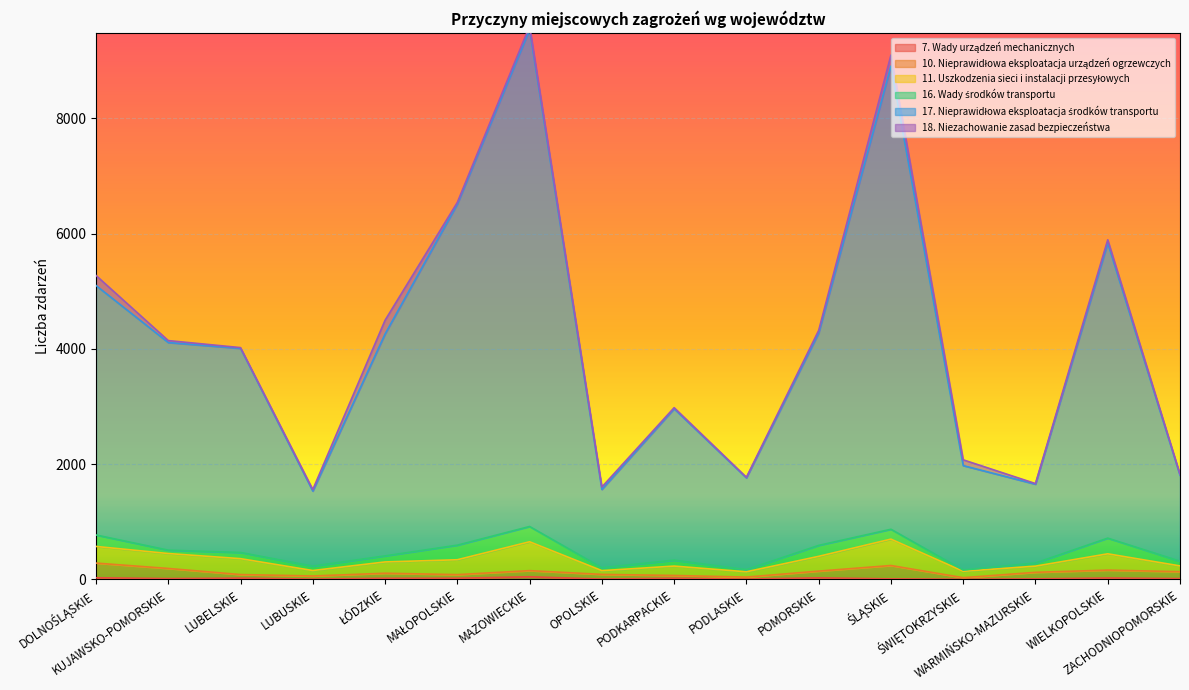

Where does the 7. Wady urządzeń mechanicznych series first go above 19?

DOLNOŚLĄSKIE